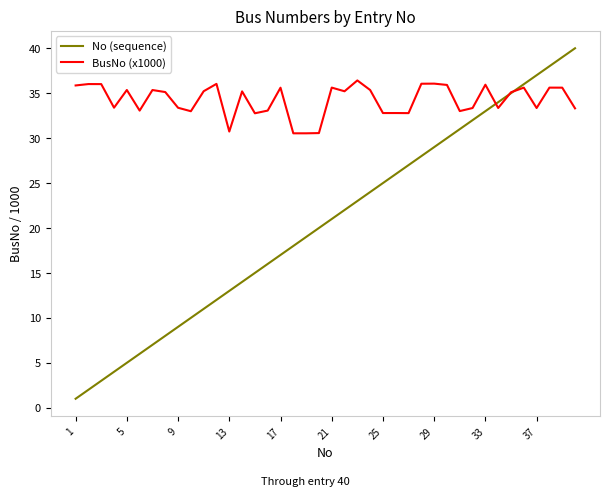

Which series has the largest total across all categories?

BusNo (x1000)